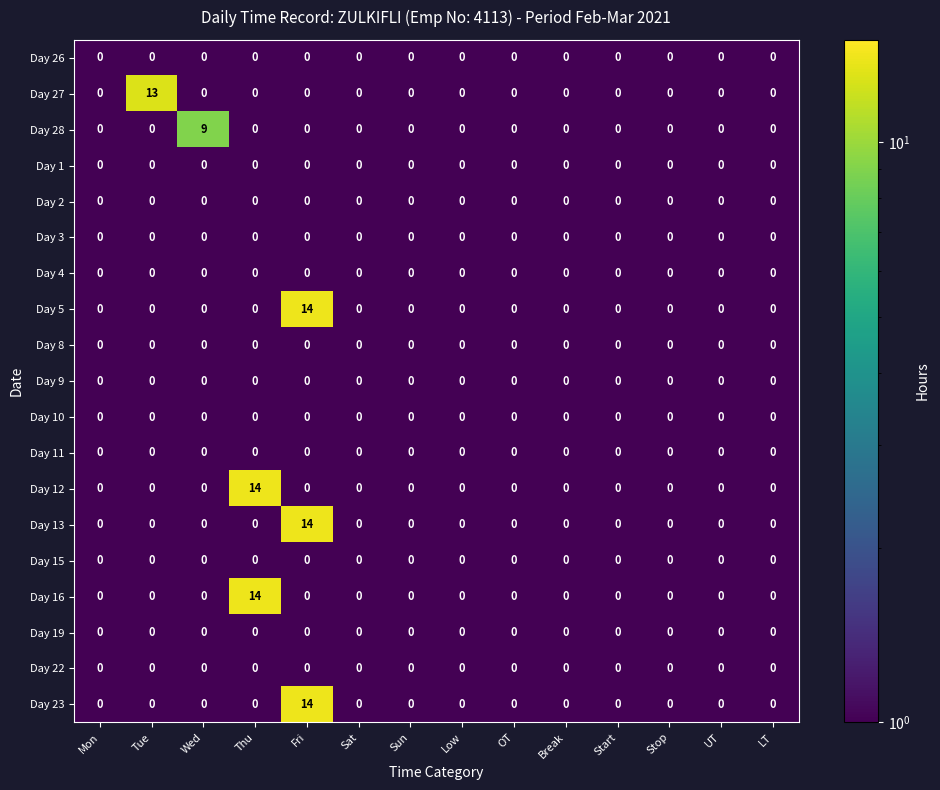

How many categories are shown in the chart?

14